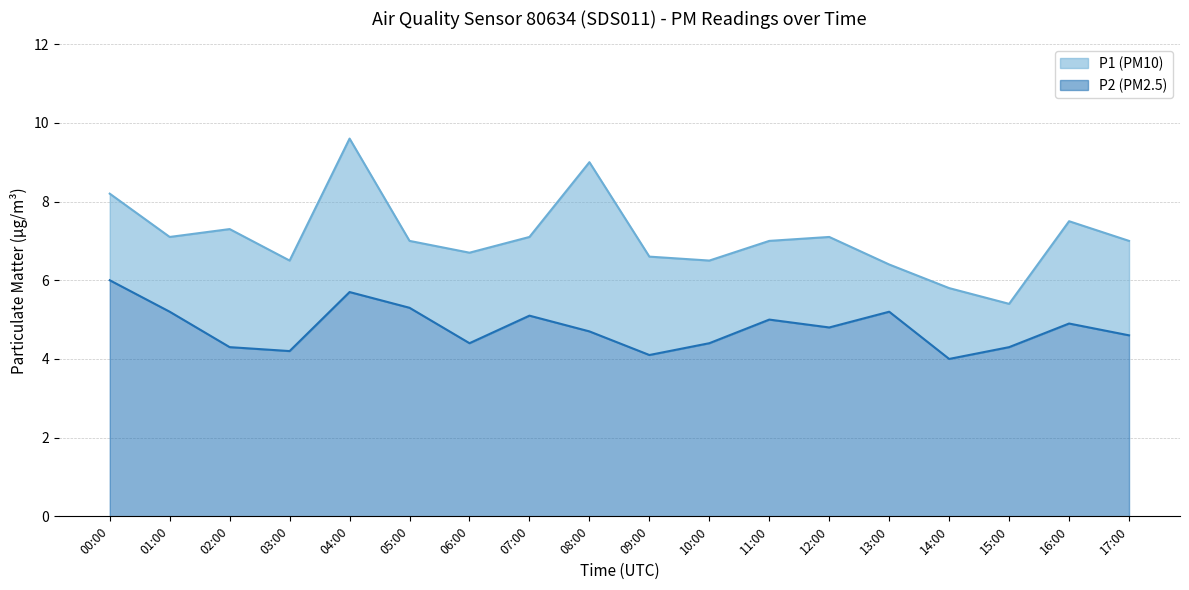

True or false: P1 and P2 intersect in this chart.

False